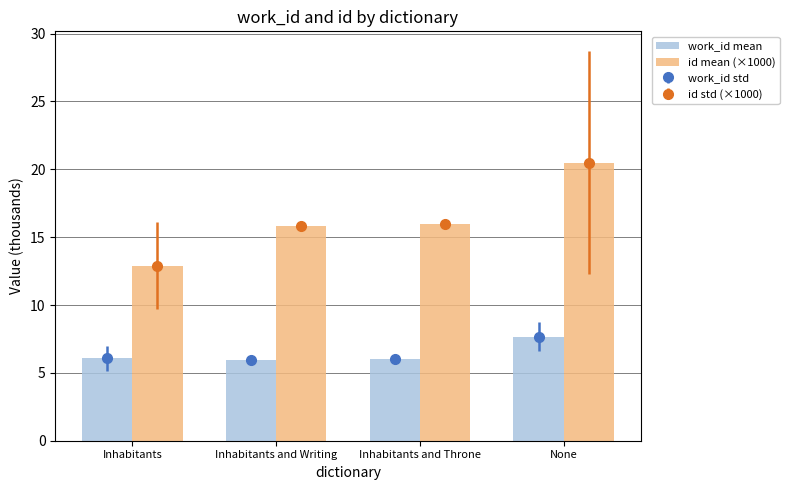

How many bars are there in total?

8